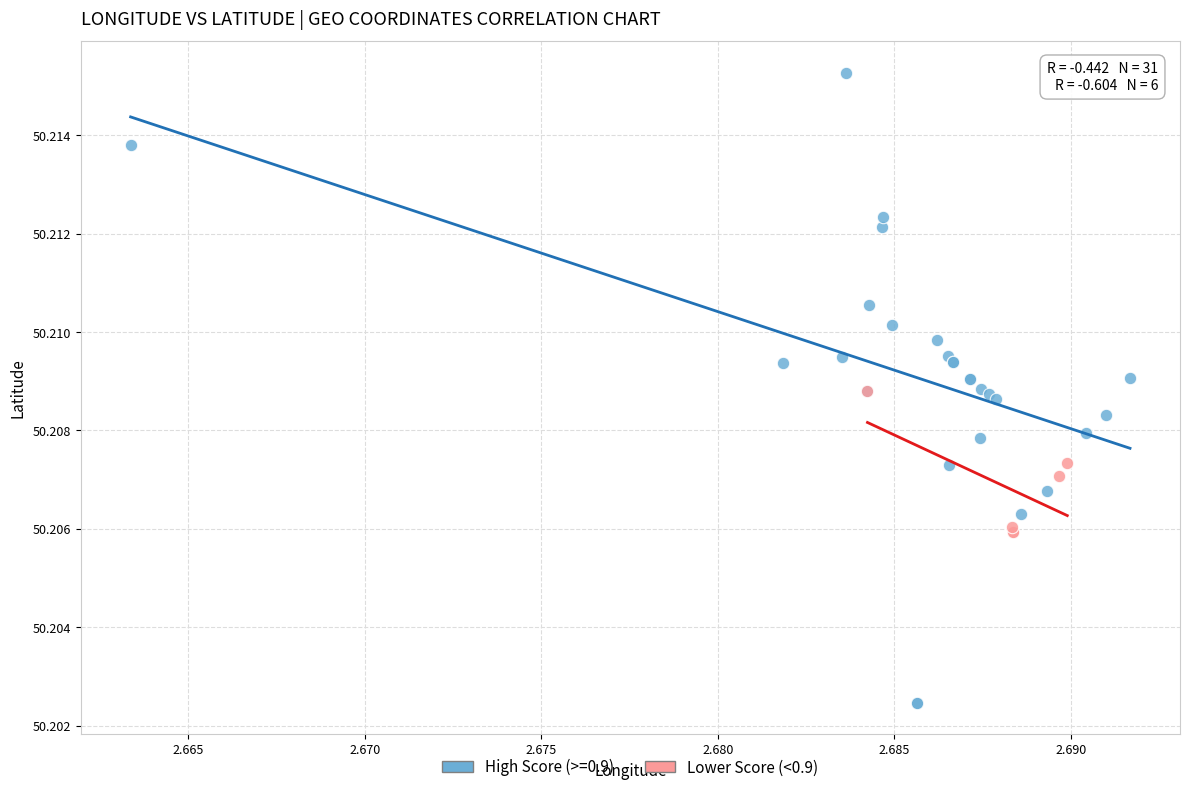

Which series has the largest Y range (max minus min)?

High Score (>=0.9)